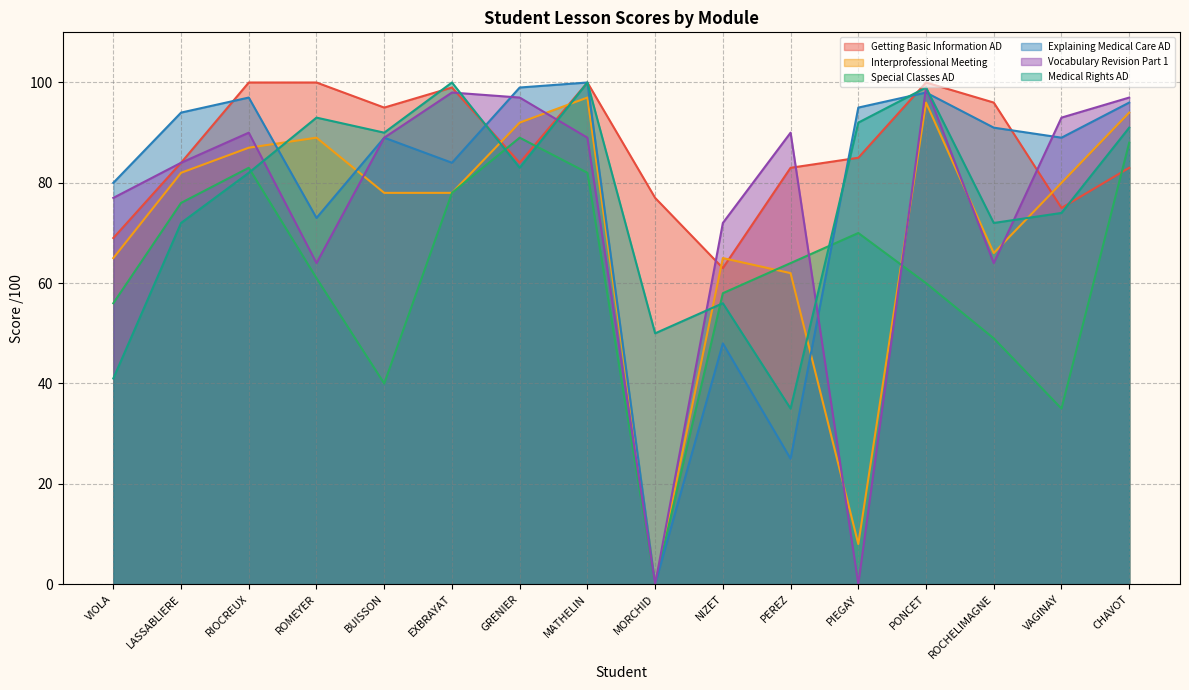

What is the value of the Getting Basic Information AD point at the 7th from the left?

84